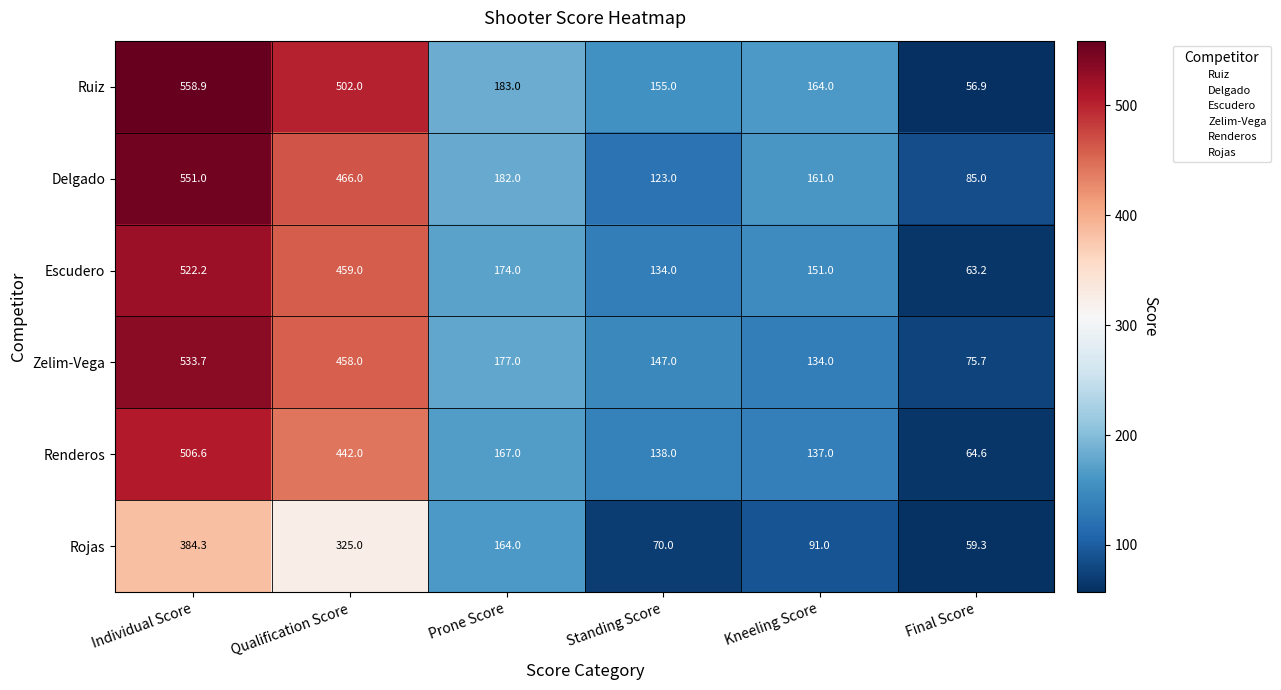

Which series changed the most between Individual Score and Final Score?

Ruiz